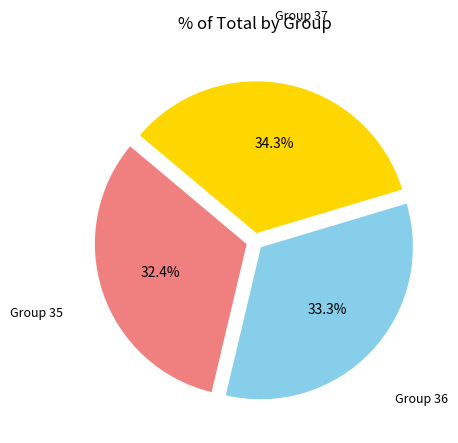

To the nearest percent, what is the difference between the largest and smallest slice percentages?

2%